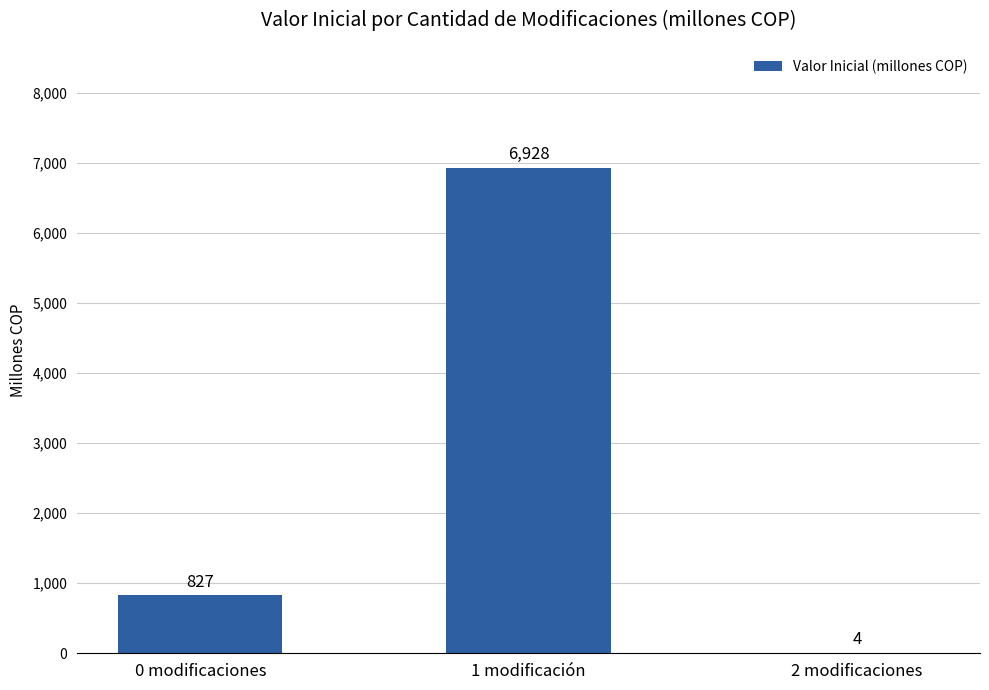

What is the approximate value at 0 modificaciones?

827.1